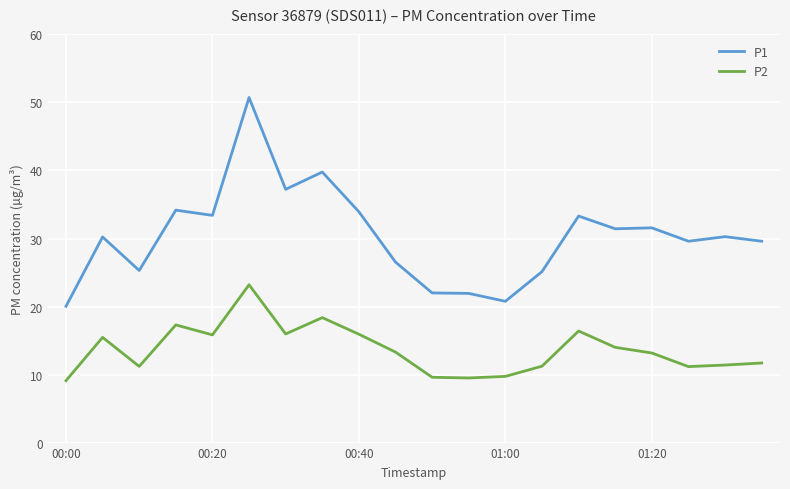

True or false: P1 and P2 cross at least once.

False